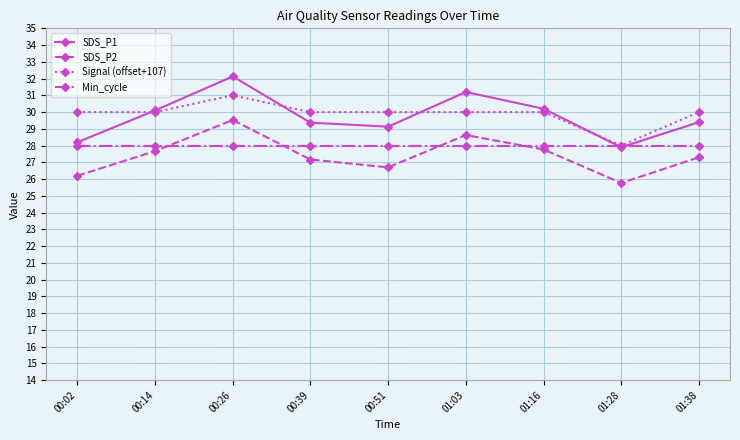

The Signal (offset+107) series shows 40.7 at 01:03. True or false?

False